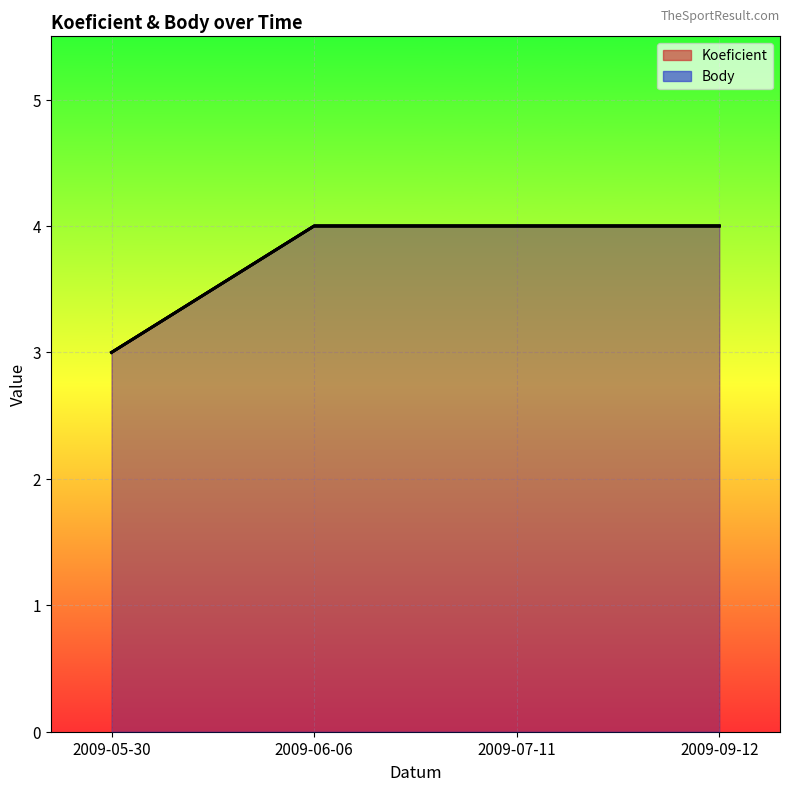

What is the highest value of the Body series?

4